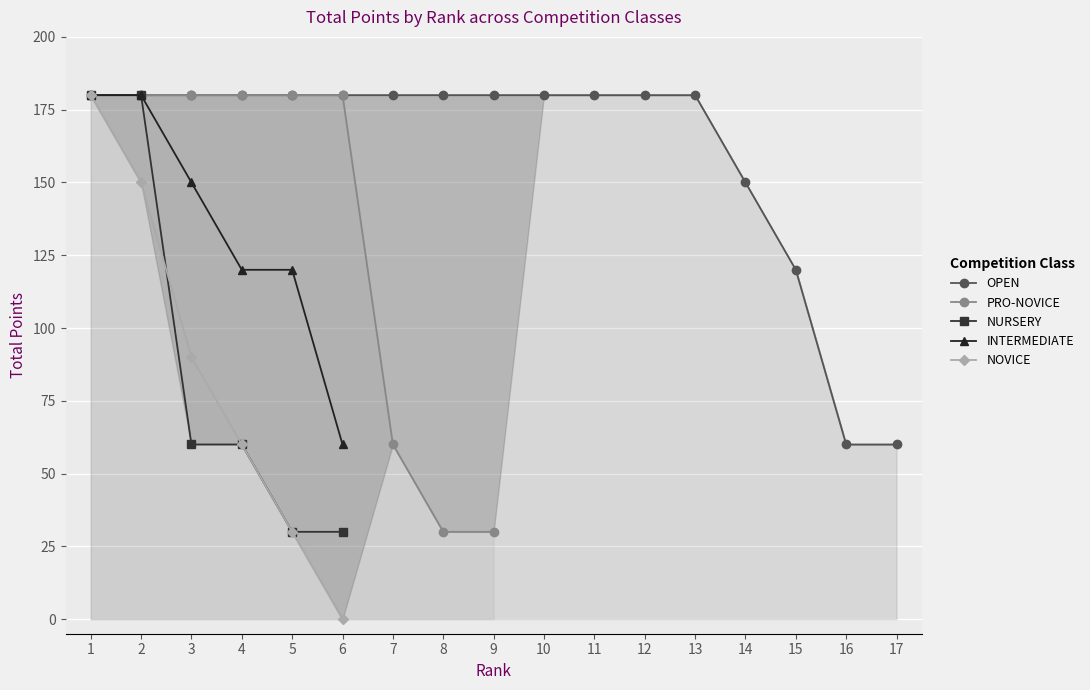

What is the value of the 3rd point from the left?

180